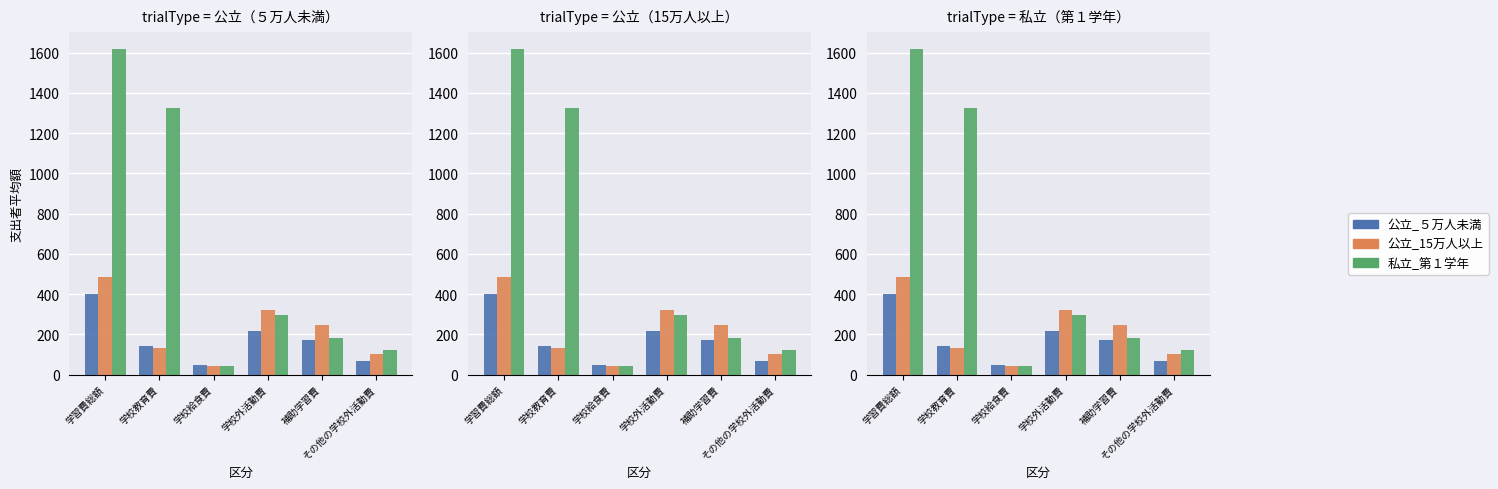

Is it true that 公立_15万人以上 equals 486 at 学習費総額?

True